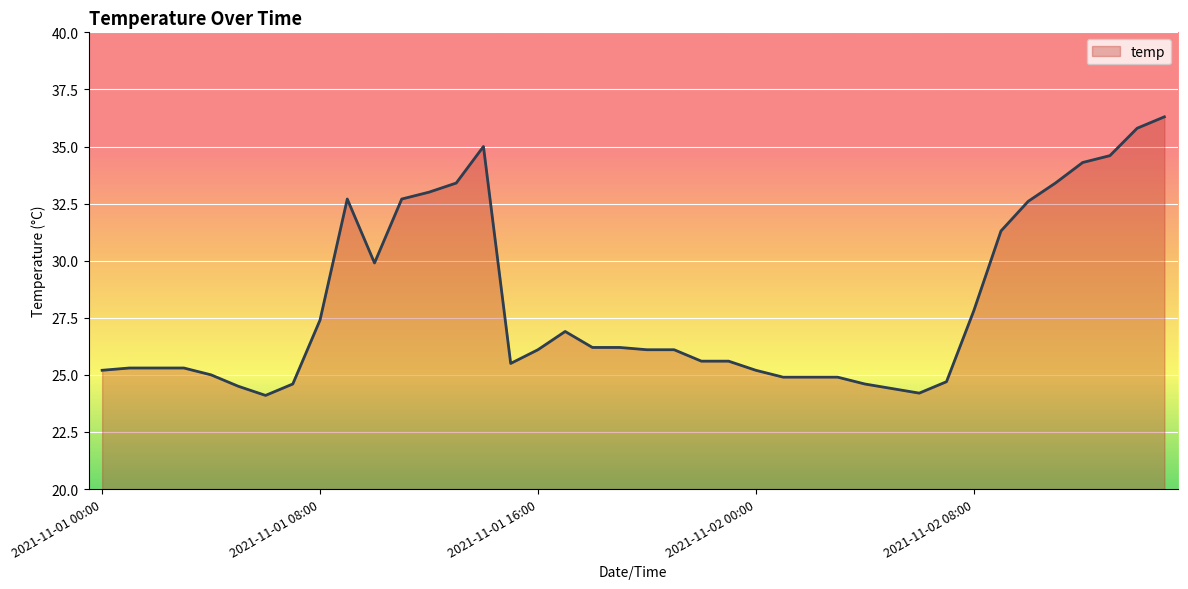

What is the maximum value shown in the chart?

36.3